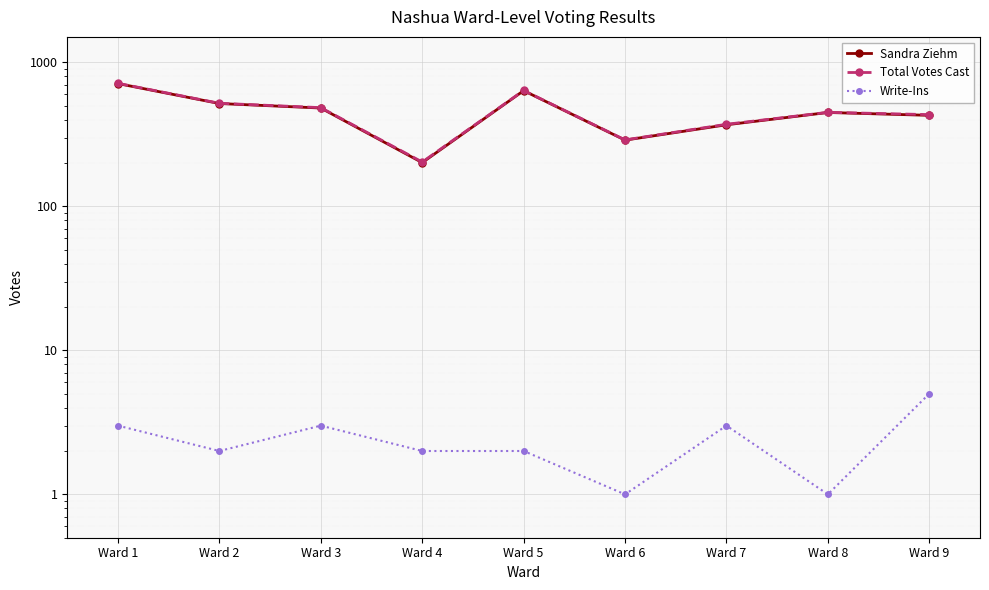

Which category has the lowest value across all series?

Ward 6